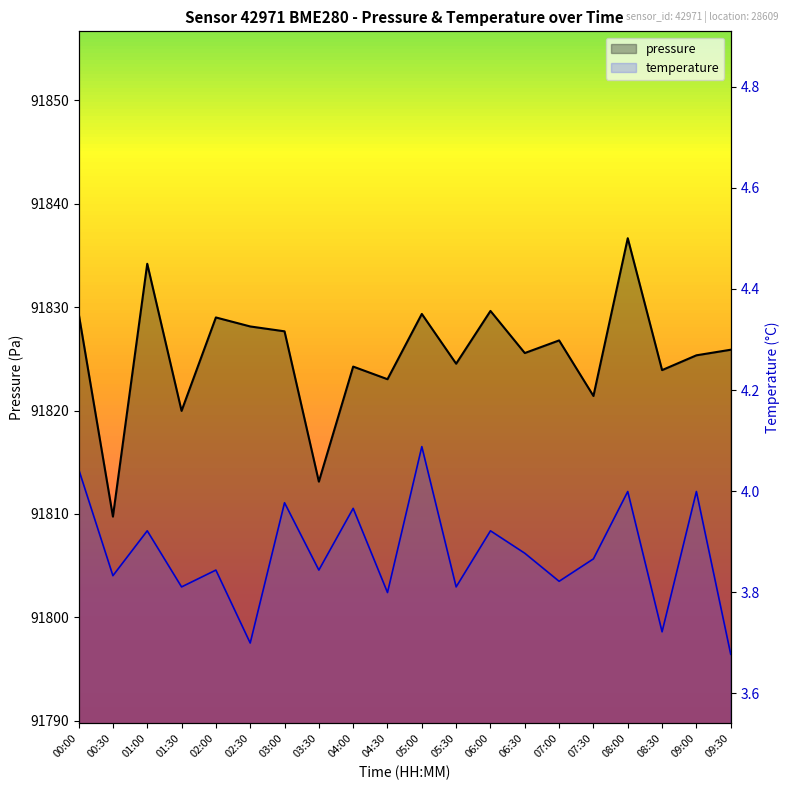

Rank the series by their average value, from highest to lowest.

pressure, temperature